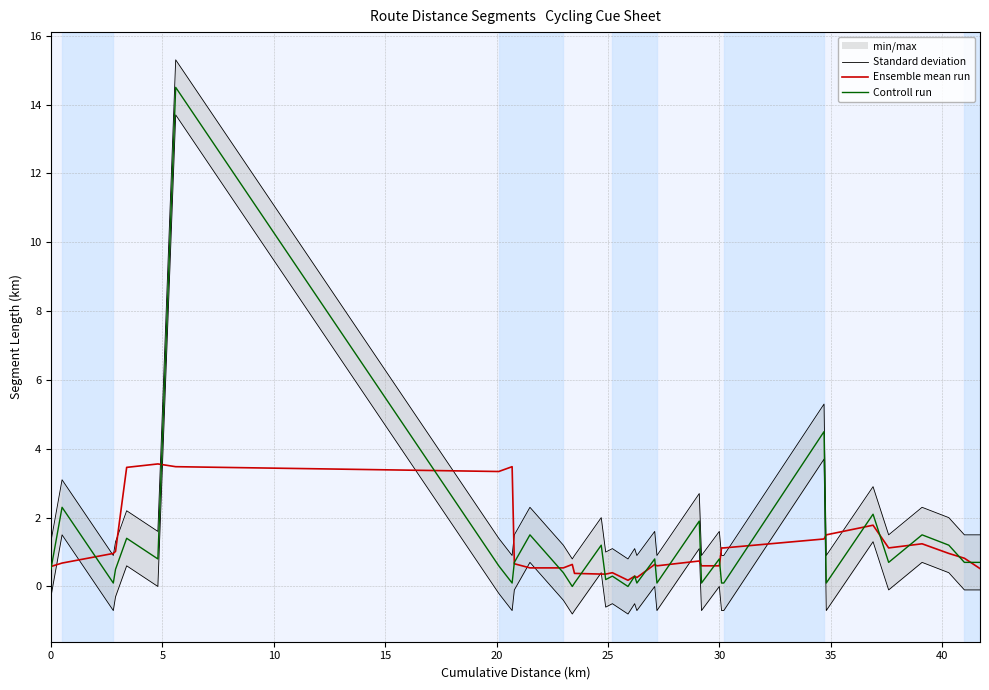

True or false: Controll run has more than 0 interior local peaks.

True